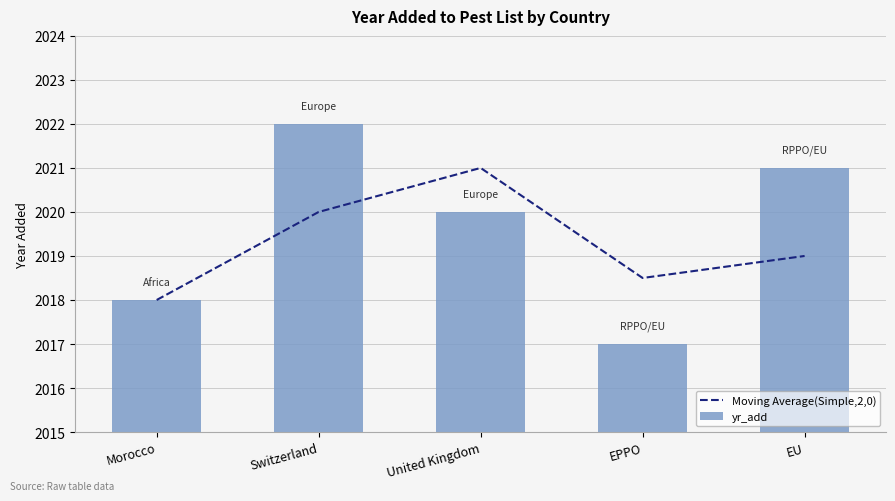

At which category is the sum across all series the highest?

Switzerland